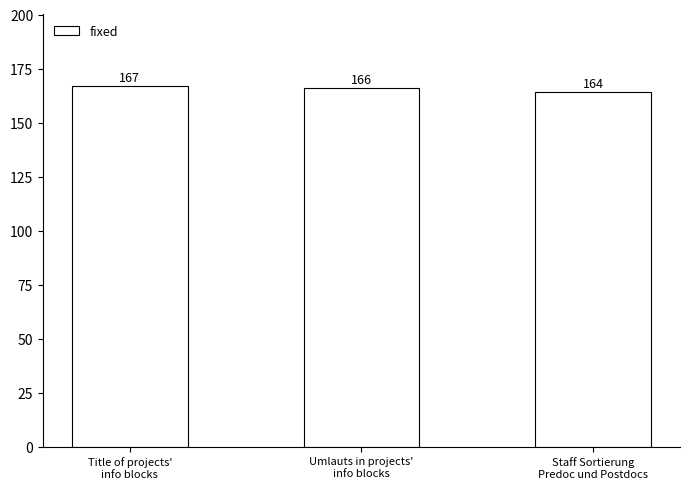

What is the sum of the values at Umlauts in projects'
info blocks and Title of projects'
info blocks?

333